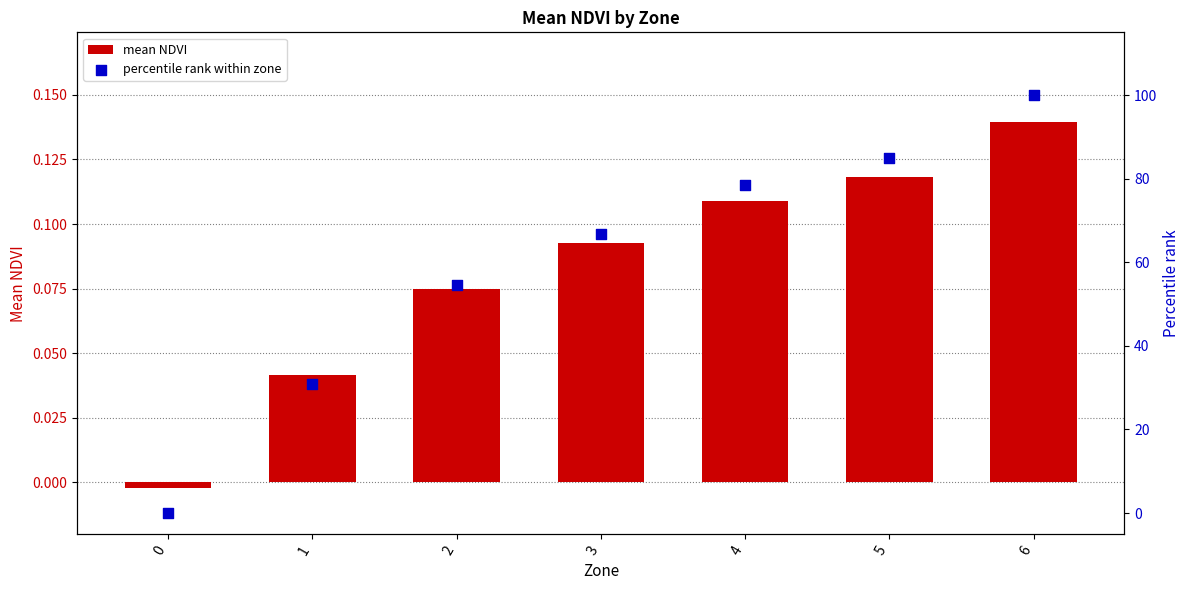

Which series reaches the maximum Y coordinate?

percentile rank within zone